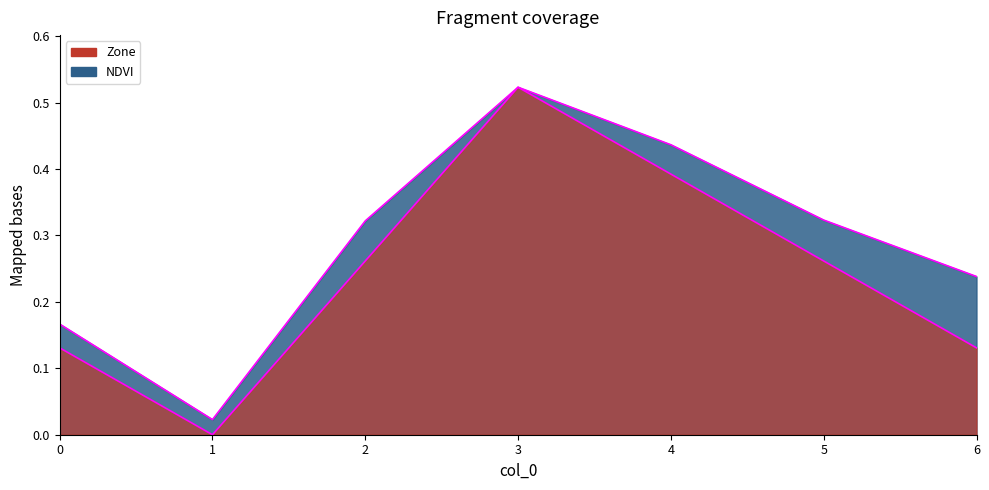

The Zone series shows 0.3 at 5. True or false?

True